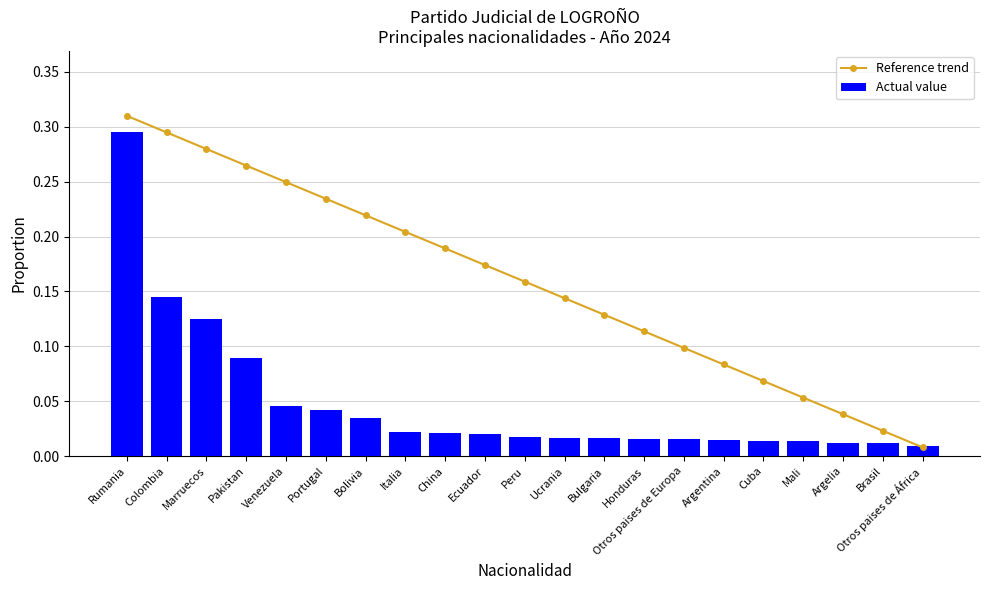

Which has a higher value, Peru or Rumania?

Rumania